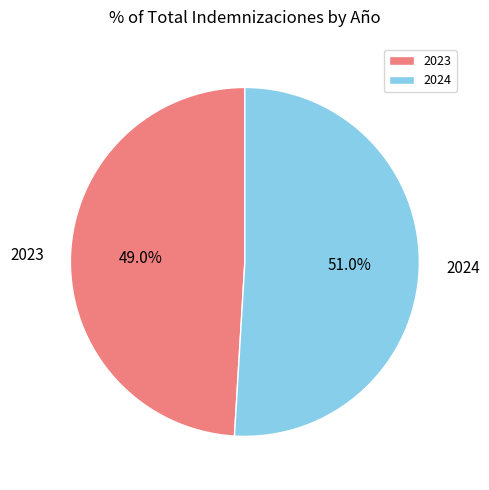

Count the number of slices in the pie.

2